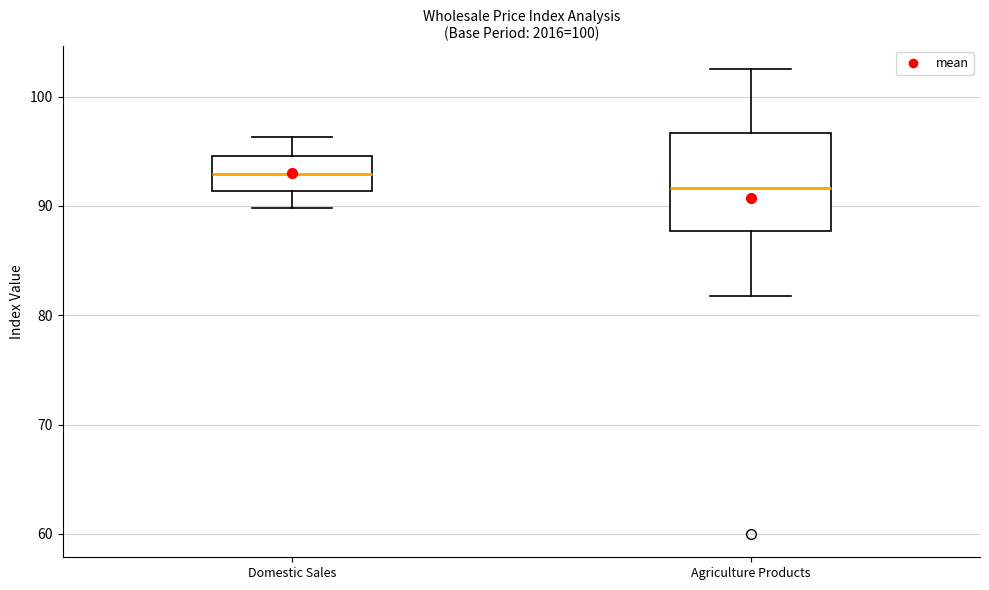

Which box is the tallest, from its lower edge to its upper edge?

Agriculture Products